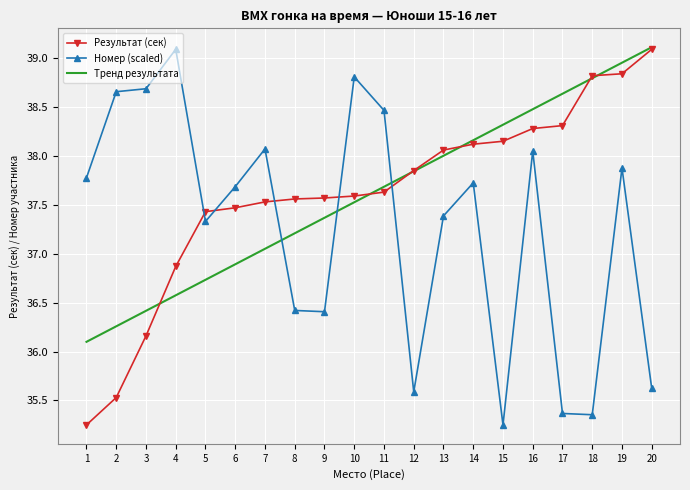

Where is Тренд результата nearest to the value 37?

7